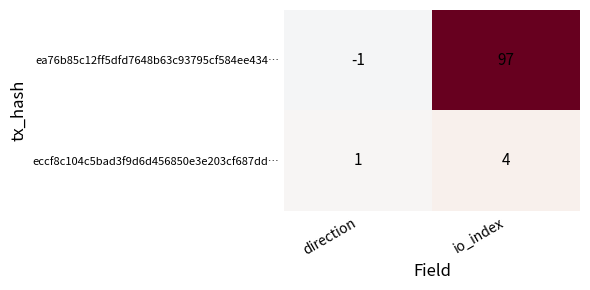

At io_index, list the series in order from smallest to largest.

eccf8c104c5bad3f9d6d456850e3e203cf687dd…, ea76b85c12ff5dfd7648b63c93795cf584ee434…